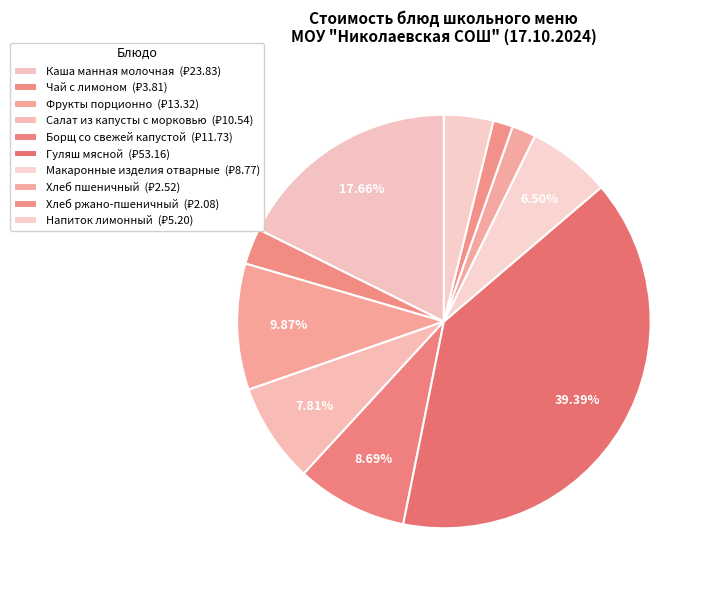

Between Напиток лимонный and Хлеб пшеничный, which is larger?

Напиток лимонный